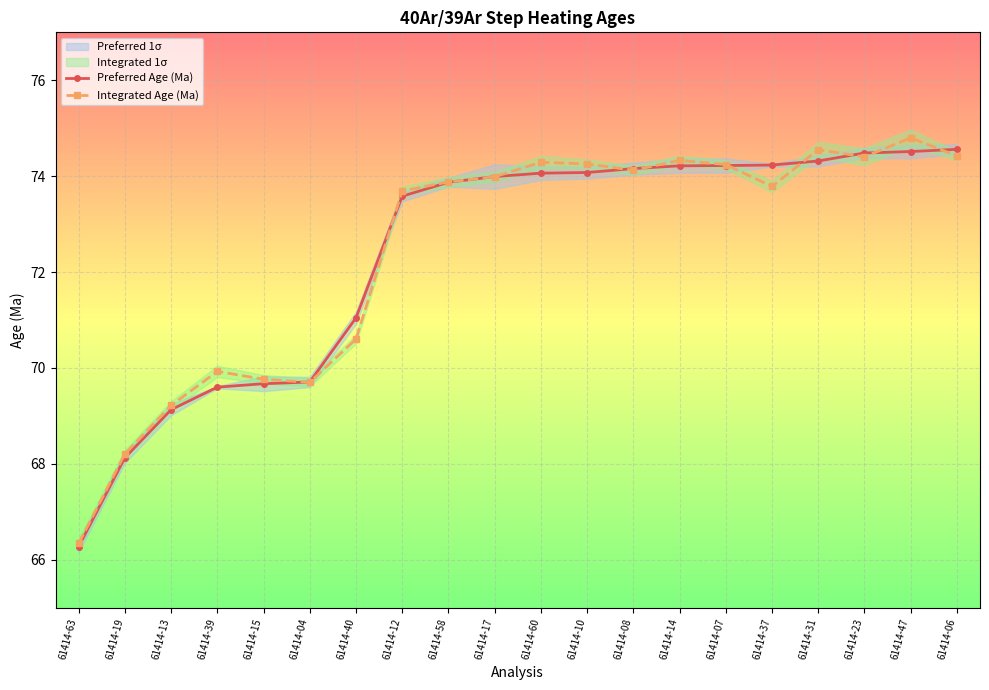

List the series in order of their overall mean, highest first.

Integrated Age (Ma), Preferred Age (Ma)